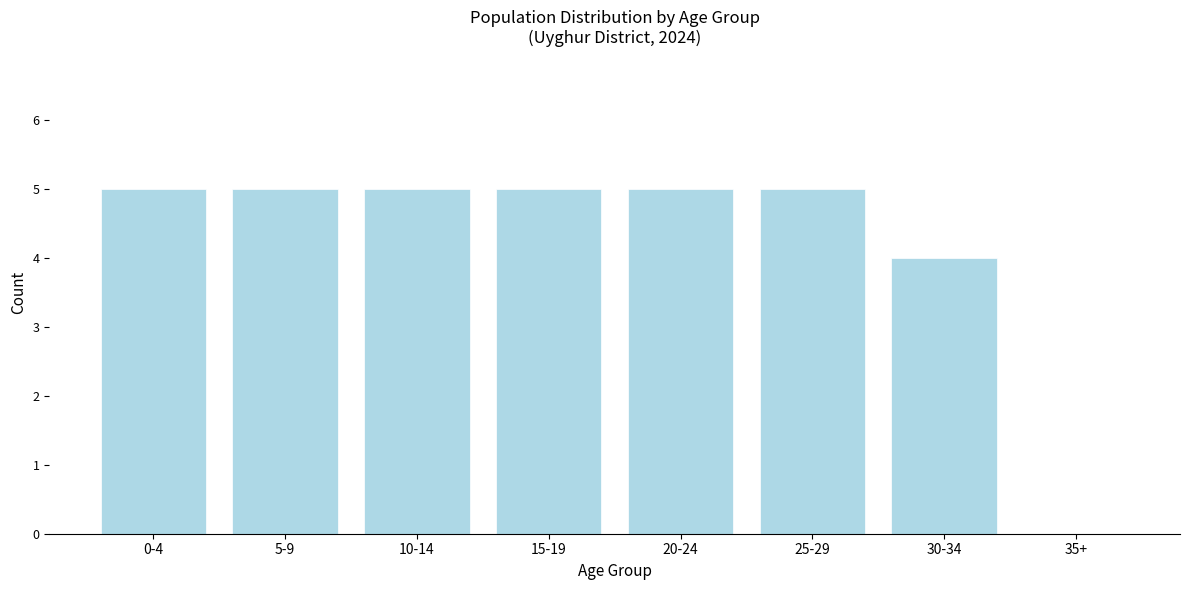

Reading left to right, extract all data points from this chart.

0-4=5	5-9=5	10-14=5	15-19=5	20-24=5	25-29=5	30-34=4	35+=0